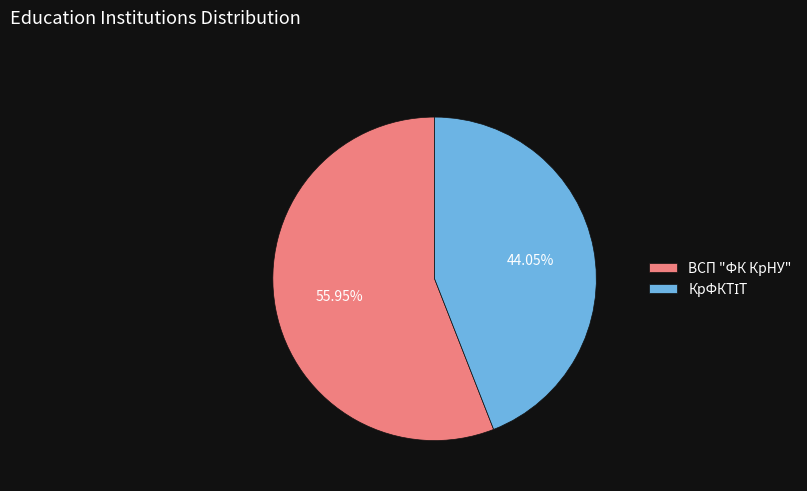

Is ВСП "ФК КрНУ" the majority of the pie?

Yes